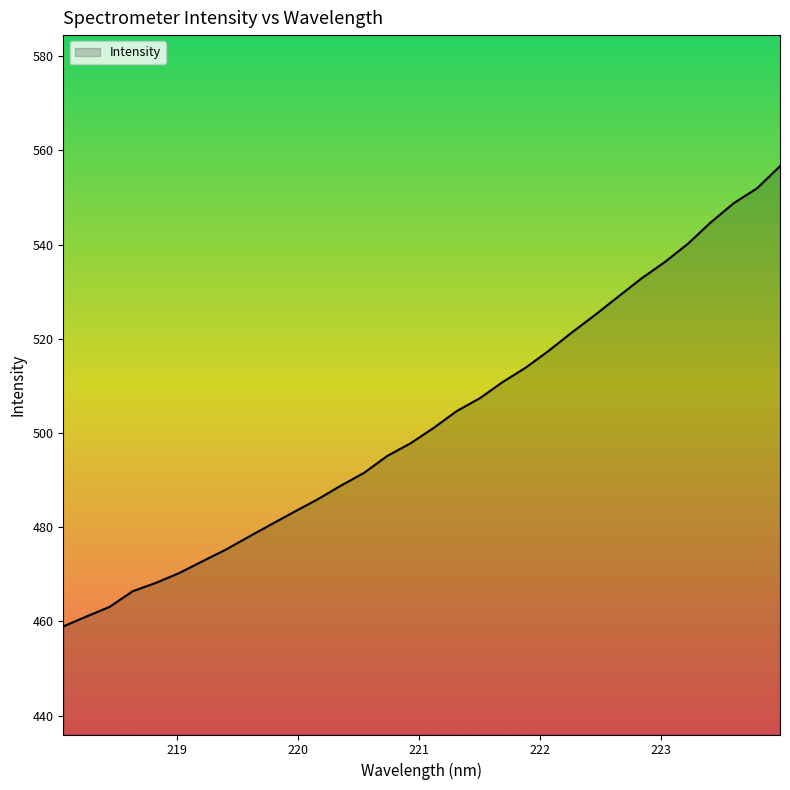

What is the greatest value displayed?

556.6